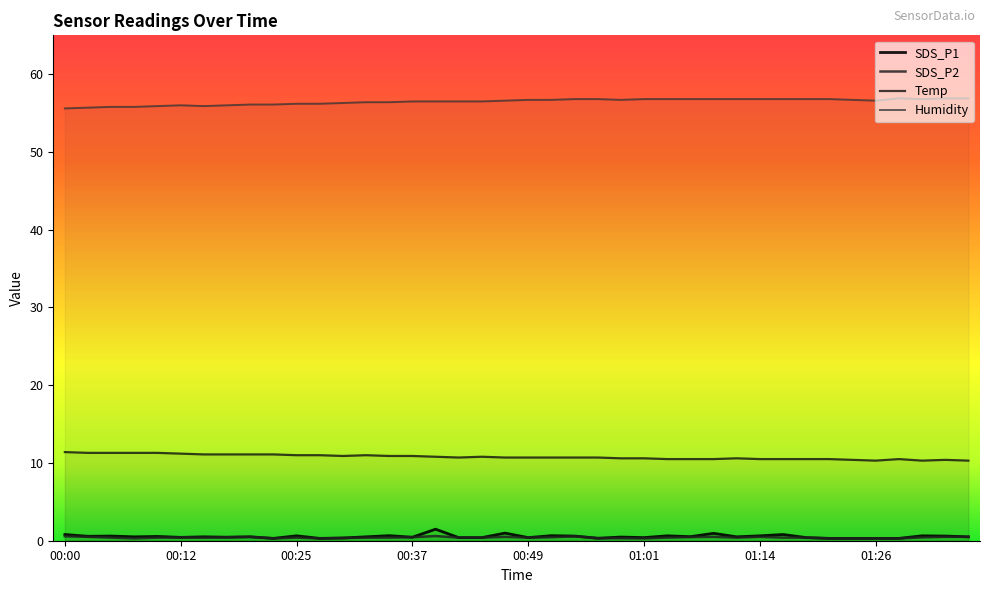

Is this an area chart (filled region under the line)?

No